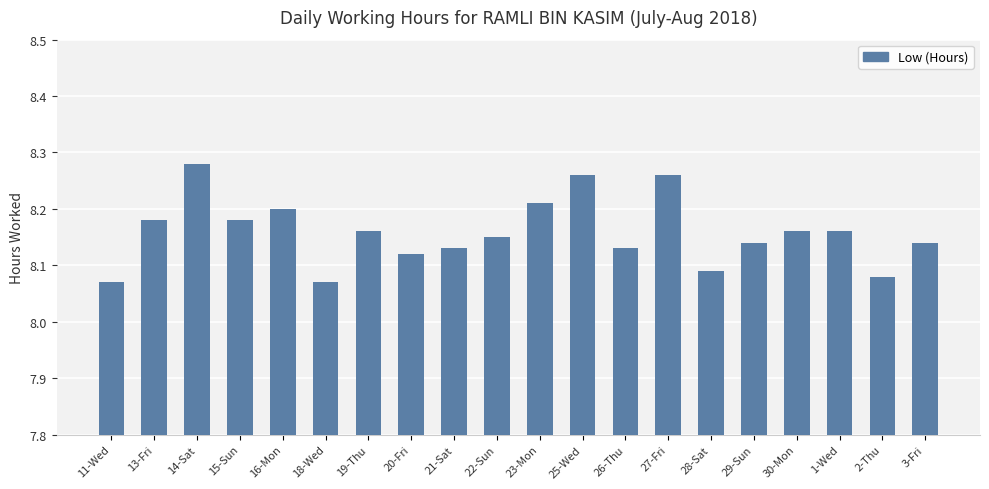

What position from the left is 1-Wed?

18